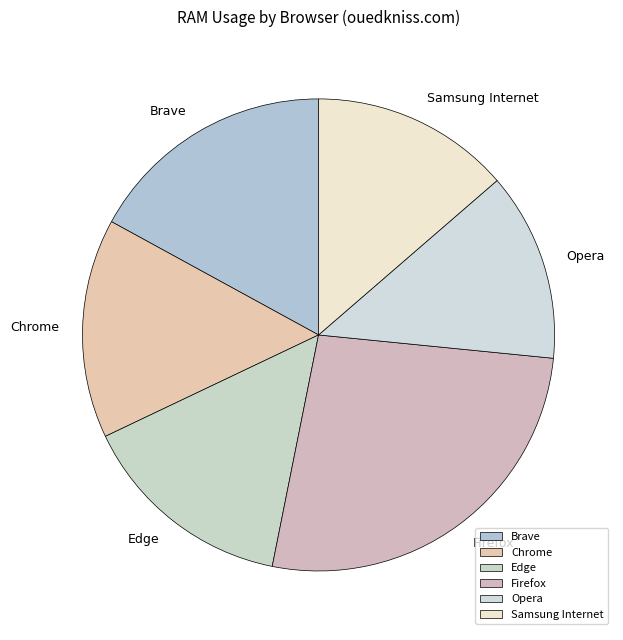

True or false: Edge accounts for 15% of the total.

True